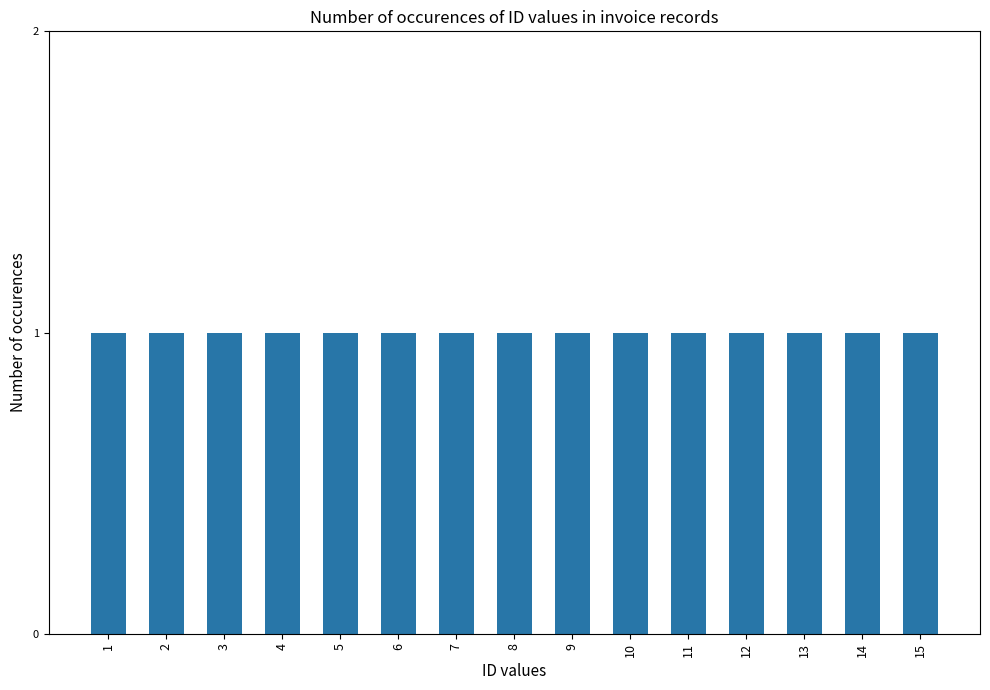

Is it true that the value at 6 is 9?

False